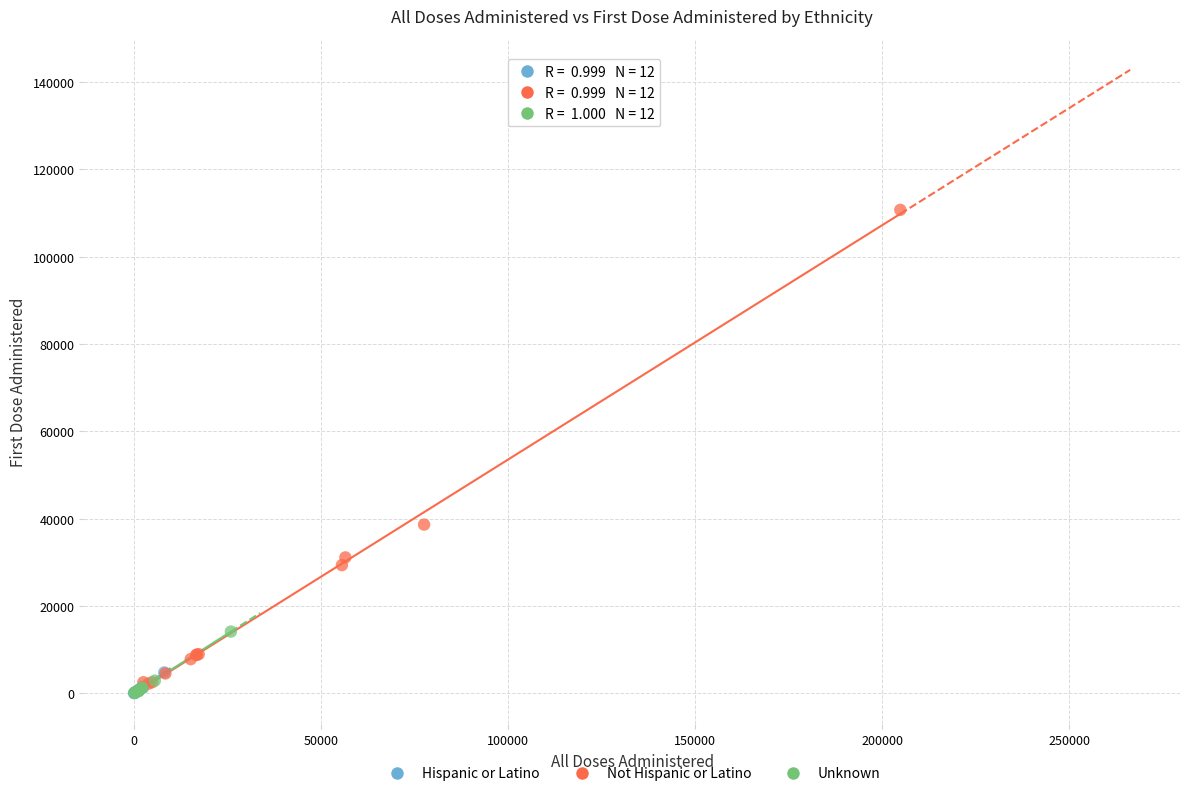

Which series has the widest spread of Y values?

Not Hispanic or Latino